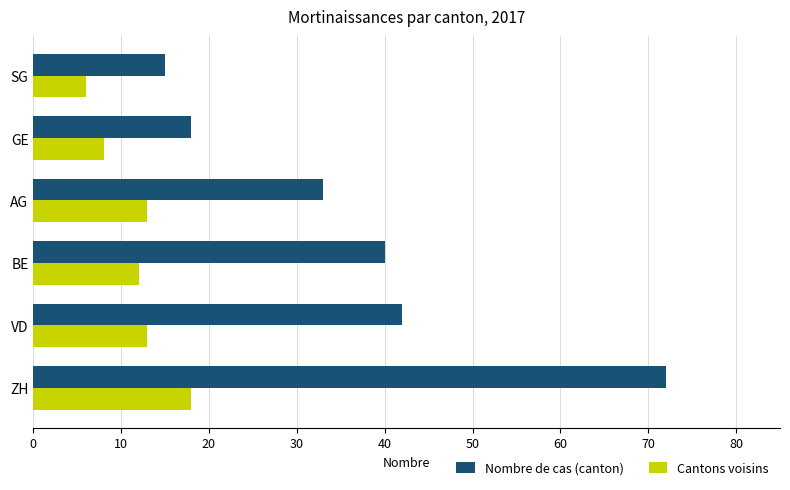

At which category does the chart reach its minimum across all series?

SG